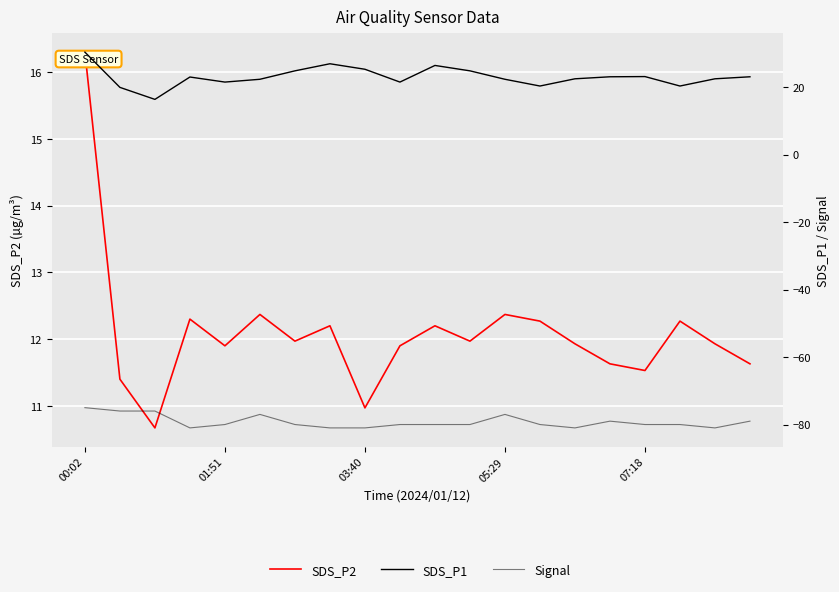

Is the value of Signal at 07:18 greater than the value of SDS_P1 at 10?

No